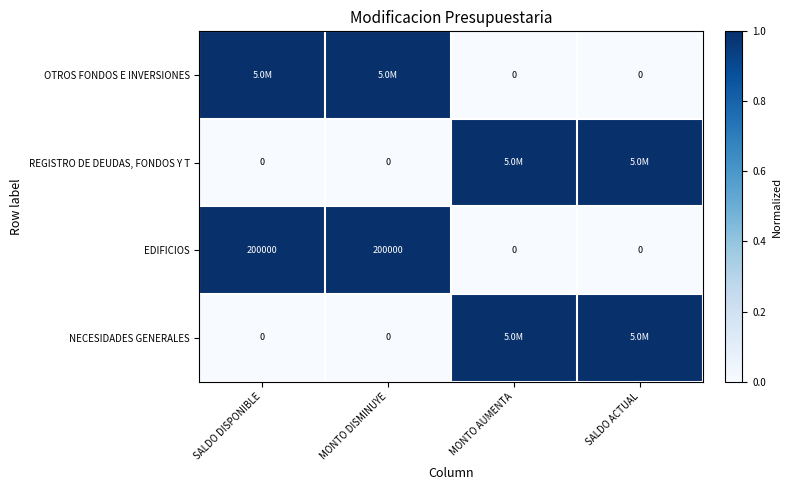

Which label corresponds to the largest value in the chart?

SALDO DISPONIBLE